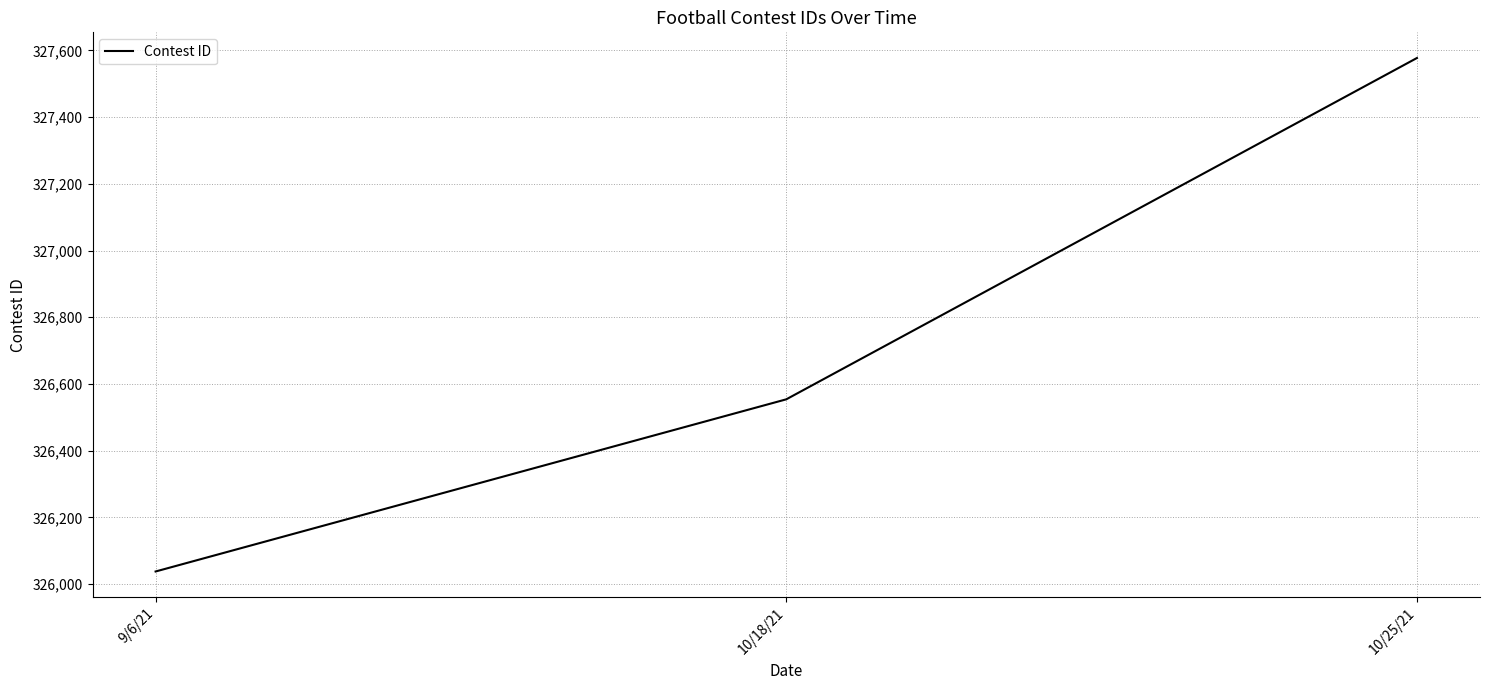

Which label corresponds to the smallest value in the chart?

9/6/21